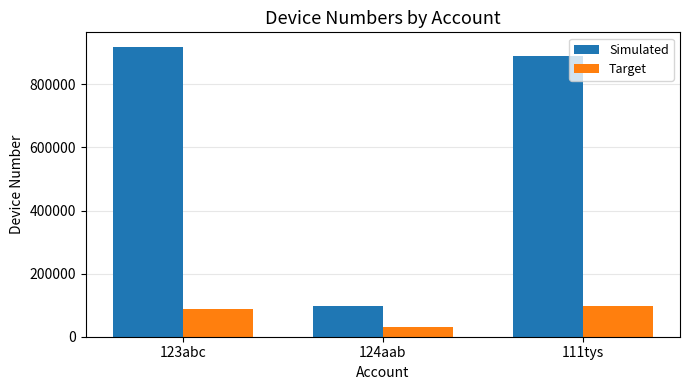

At which label does Simulated first exceed 889822?

123abc